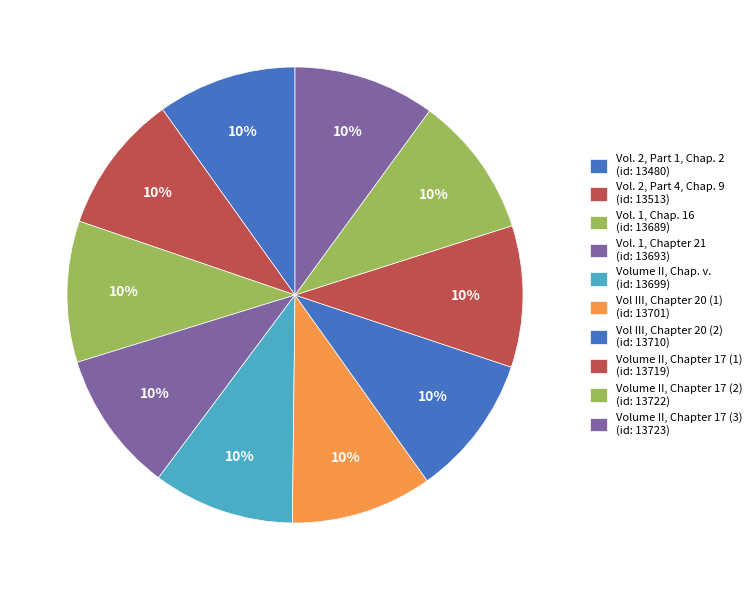

Between Volume II, Chapter 17 (3) and Vol. 1, Chapter 21, which is larger?

Volume II, Chapter 17 (3)